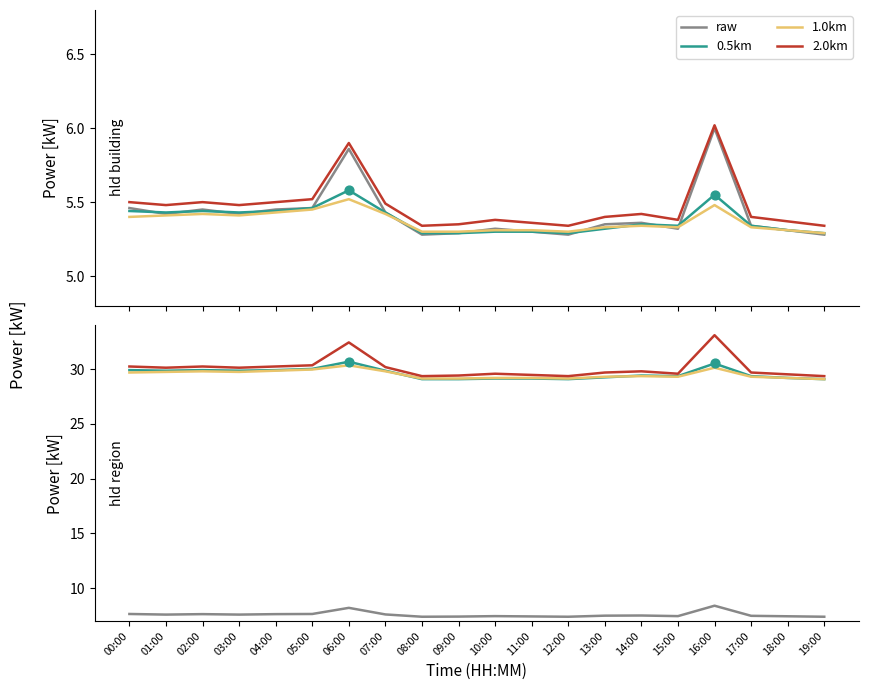

At how many categories does at least one series exceed 17?

20